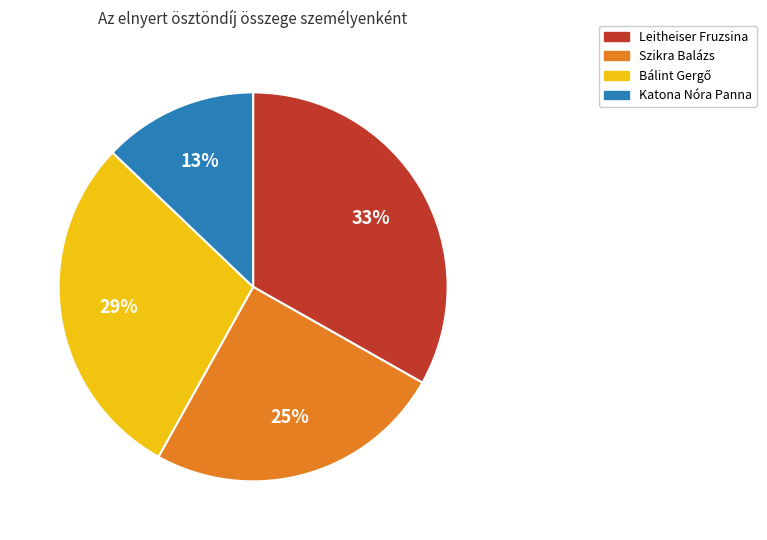

The Leitheiser Fruzsina slice represents 33% of the pie. True or false?

True